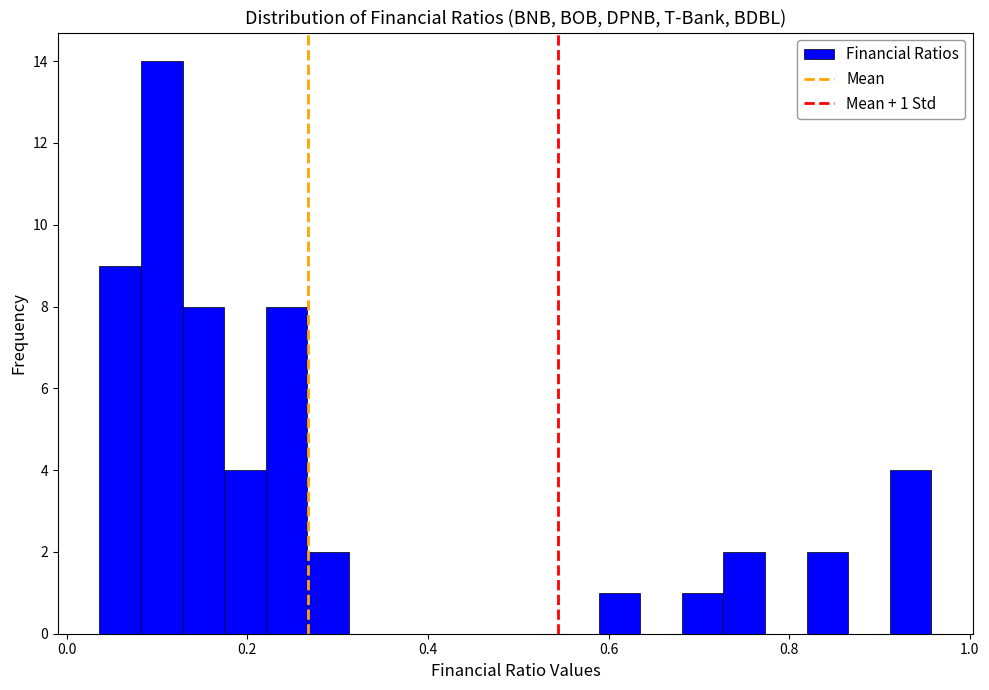

Read against the x-axis, roughly where is the centre of the tallest bar?

0.10